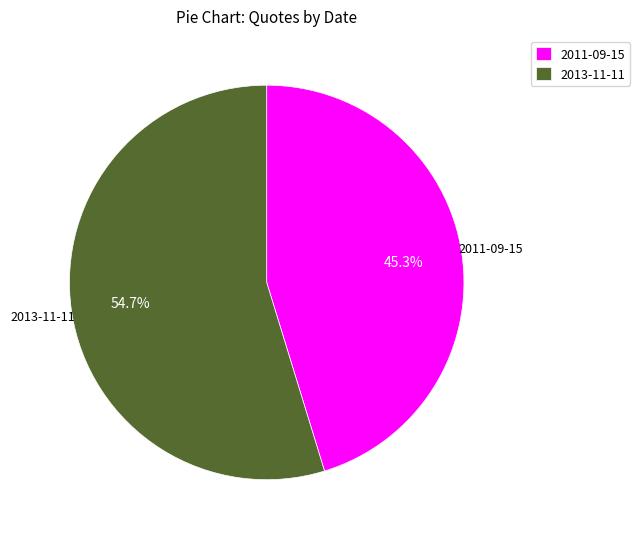

Is the sum of 2013-11-11 and 2011-09-15 greater than half?

Yes